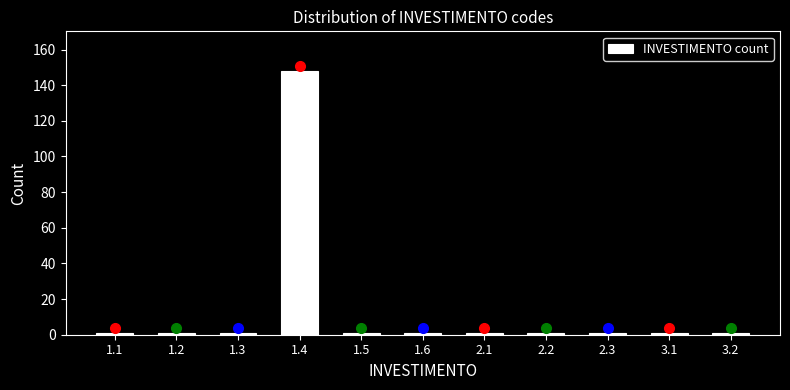

Reading left to right, list all the values displayed in this chart.

1	1	1	148	1	1	1	1	1	1	1